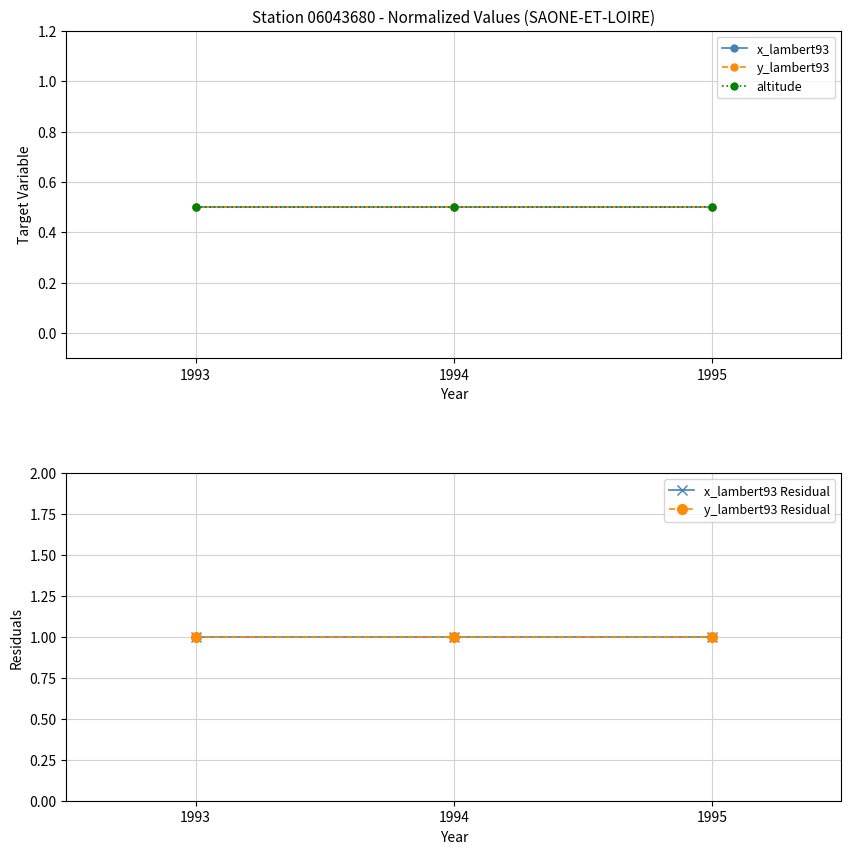

What is the maximum value shown in the chart?

1.0